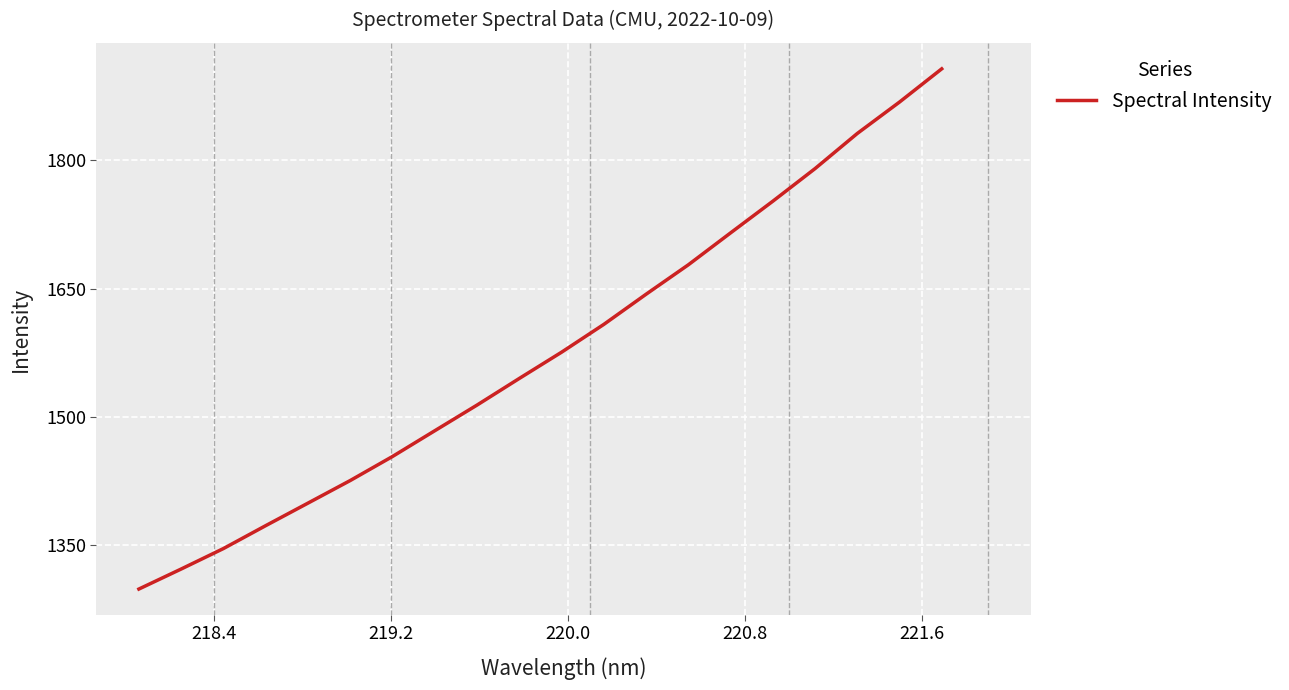

What is the smallest value displayed?

1298.4